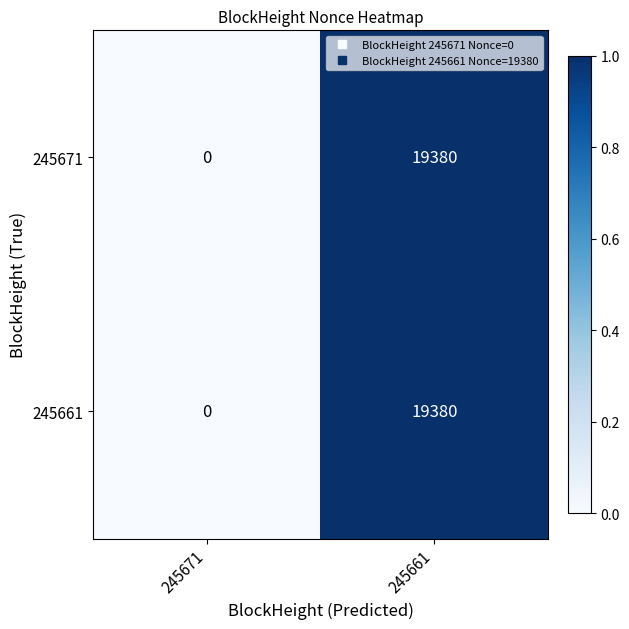

True or false: 245671 has a value of 19380 at 245661.

True